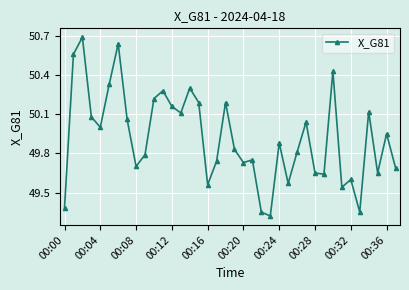

What is the sum of all values?

1896.9